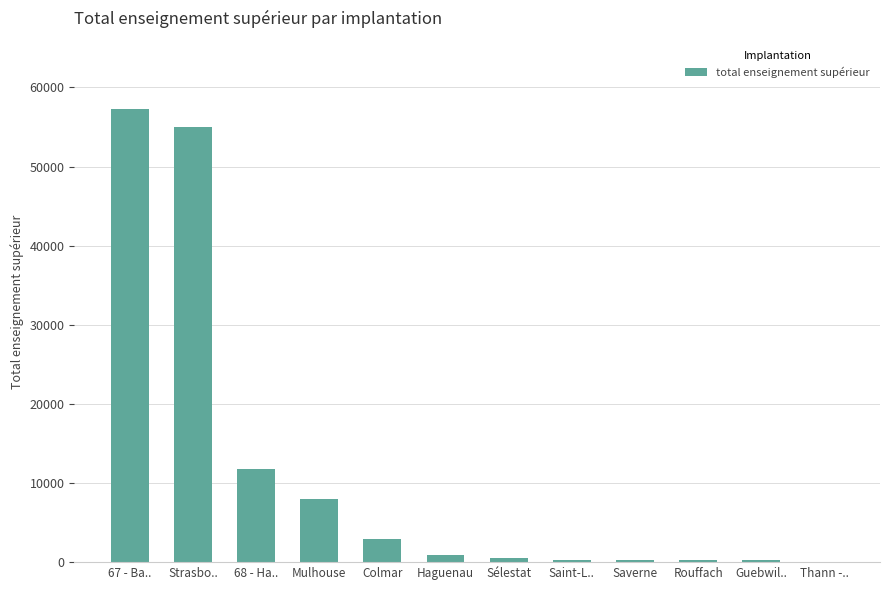

What is the sum of all values?

137397